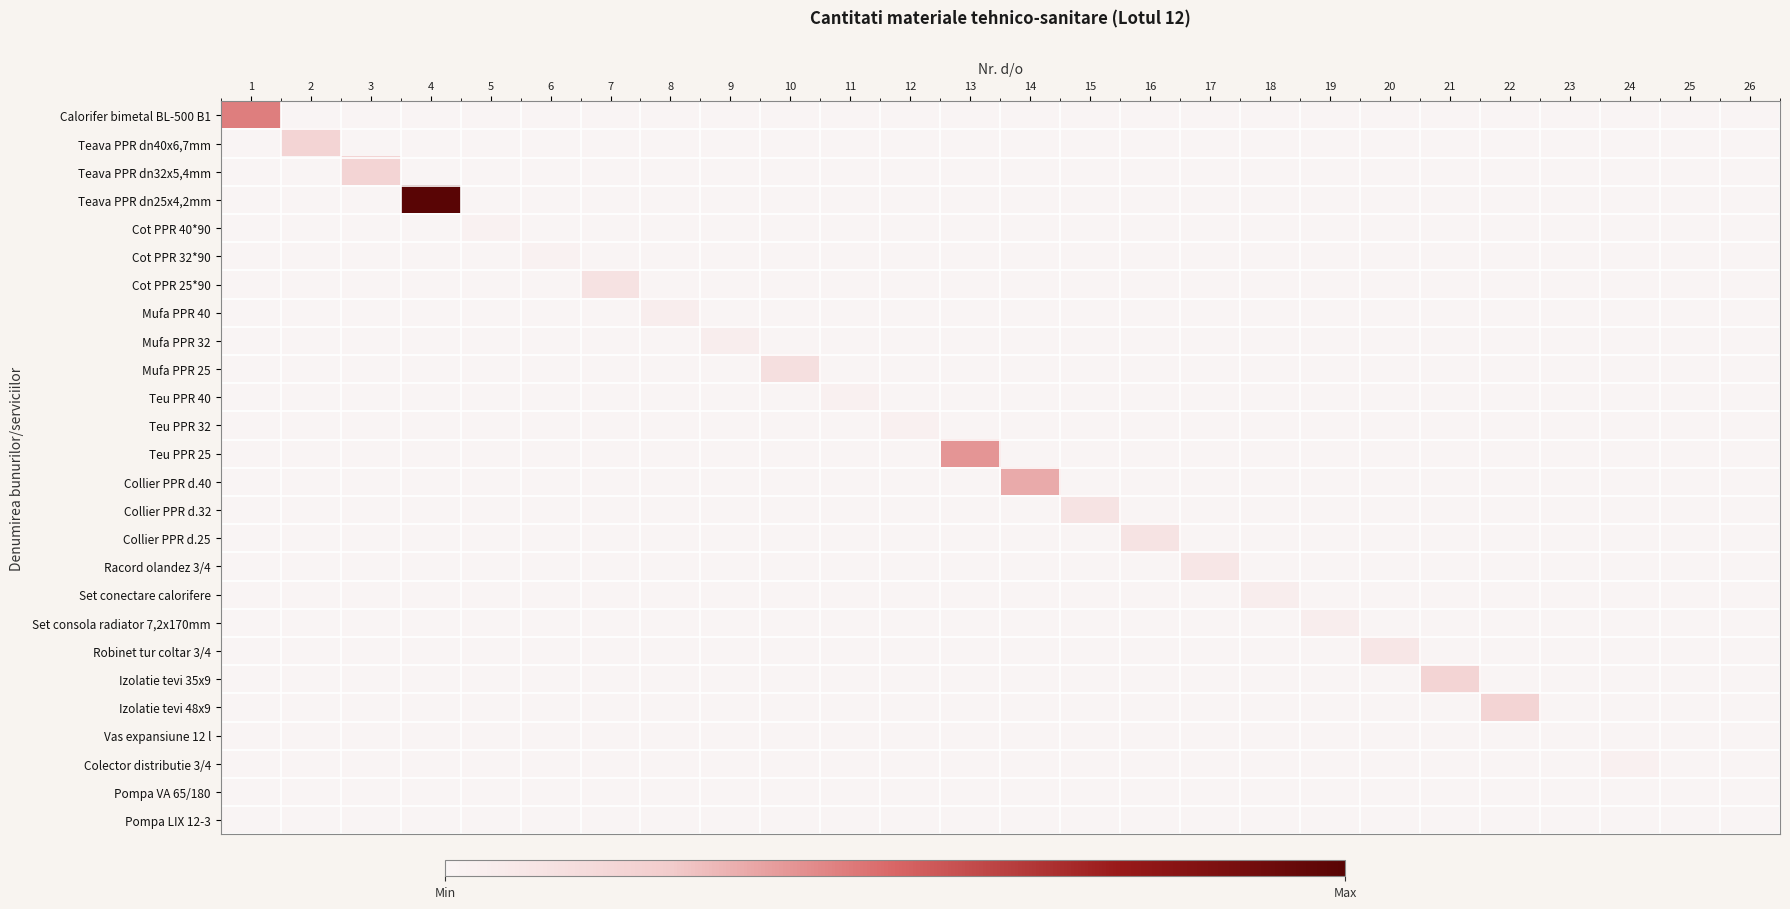

What is the total value across all series at 26?

1